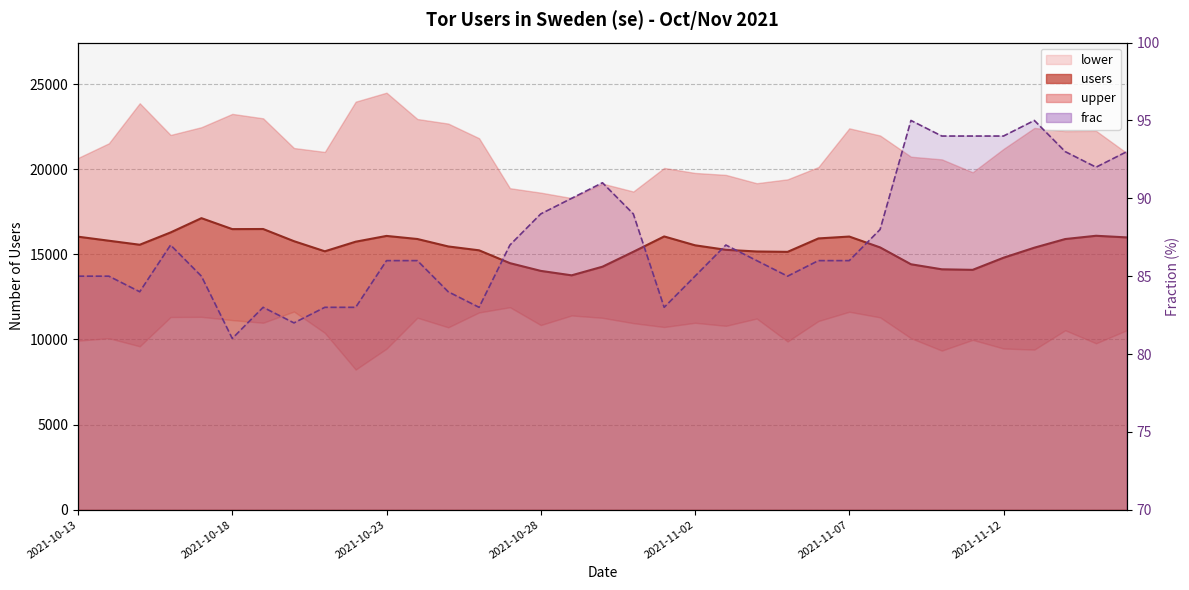

What is the approximate value at 18?

89